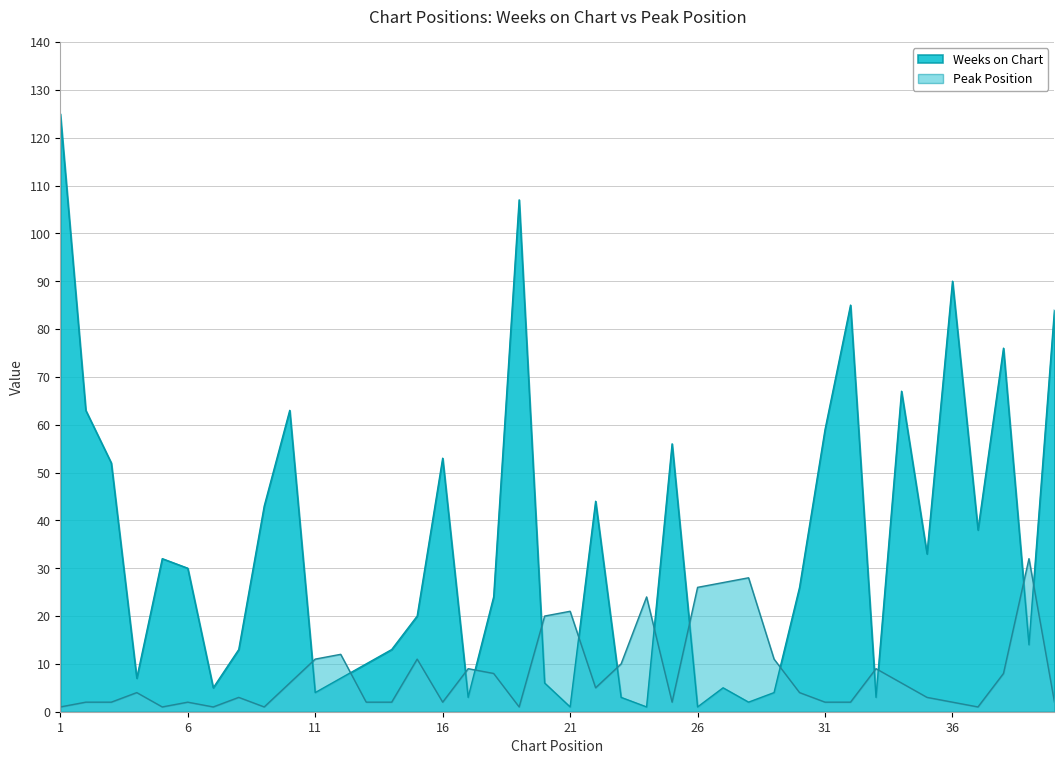

Is the value of Peak Position at 23 greater than the value of Weeks on Chart at 14?

No